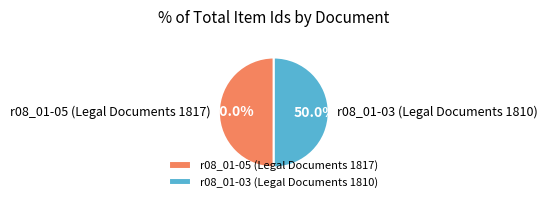

Do r08_01-03 (Legal Documents 1810) and r08_01-05 (Legal Documents 1817) together represent more than half of the pie?

Yes